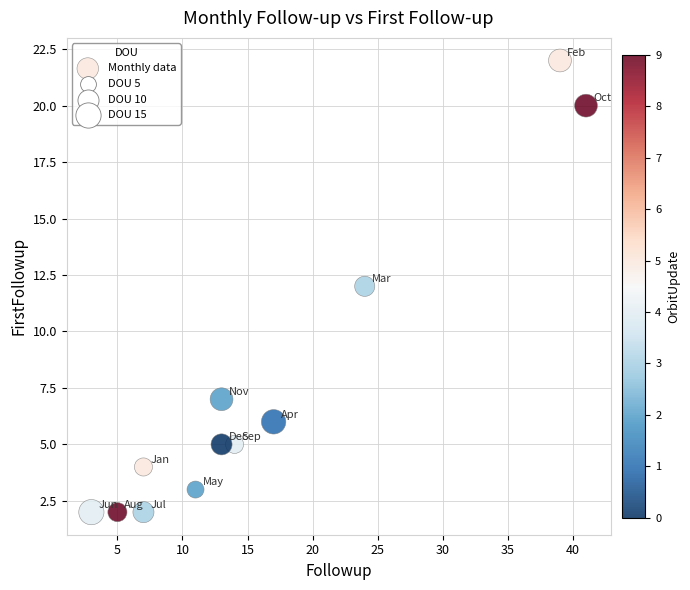

What is the range of Y values (max minus min)?

20